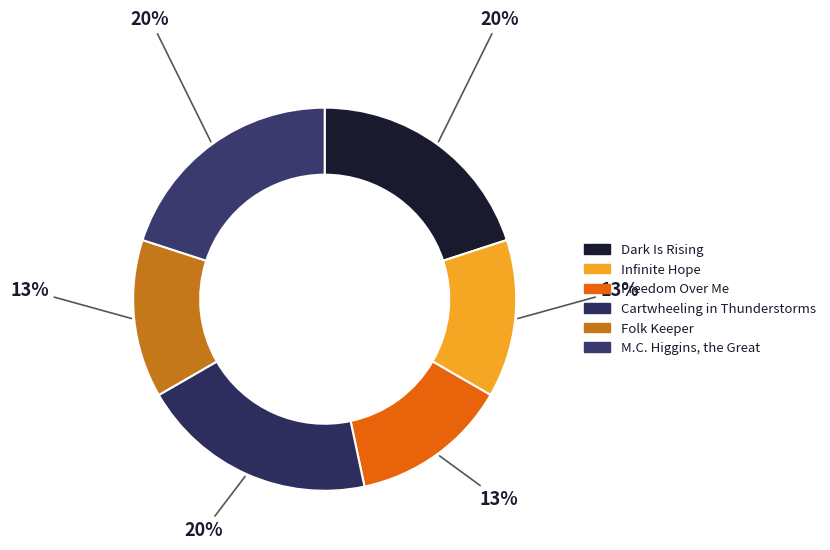

Which category has the smallest portion of the pie?

Infinite Hope